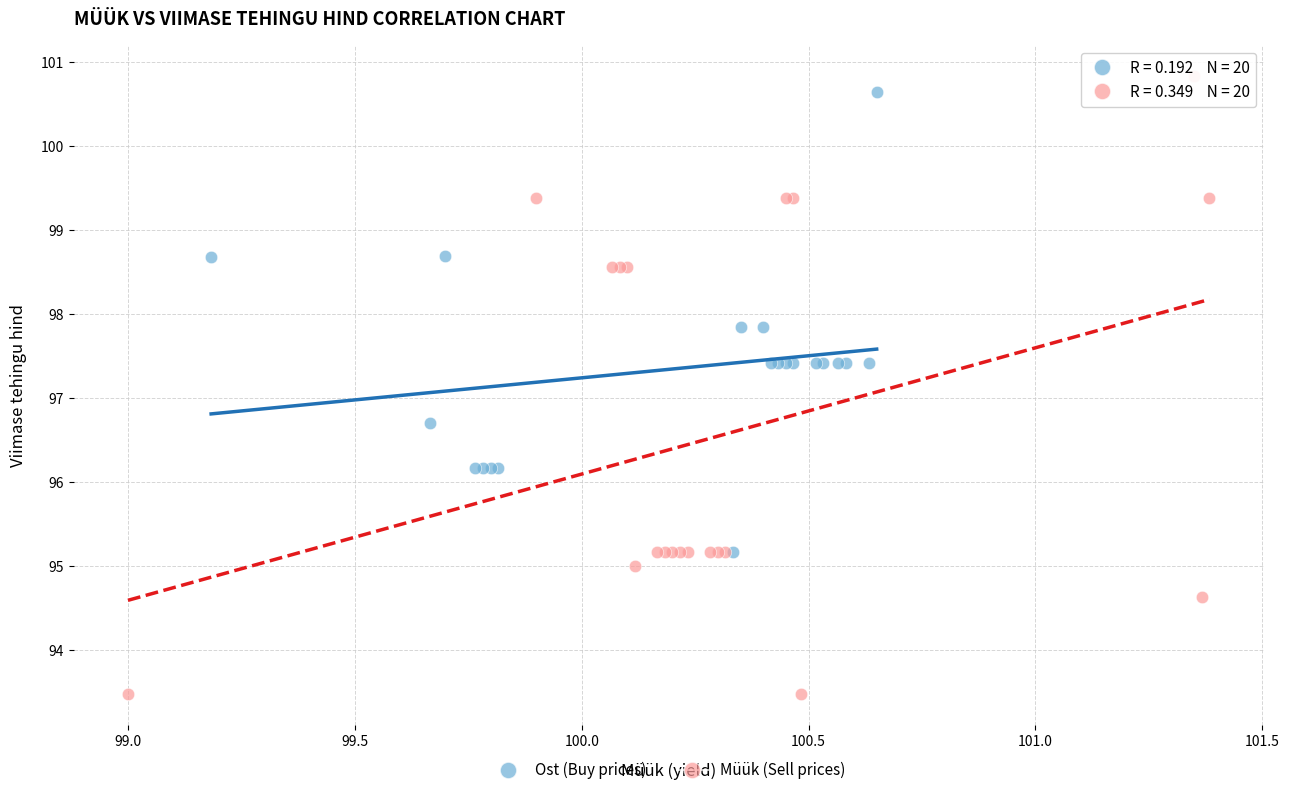

Which series contains the lowest Y value?

Müük (Sell prices)